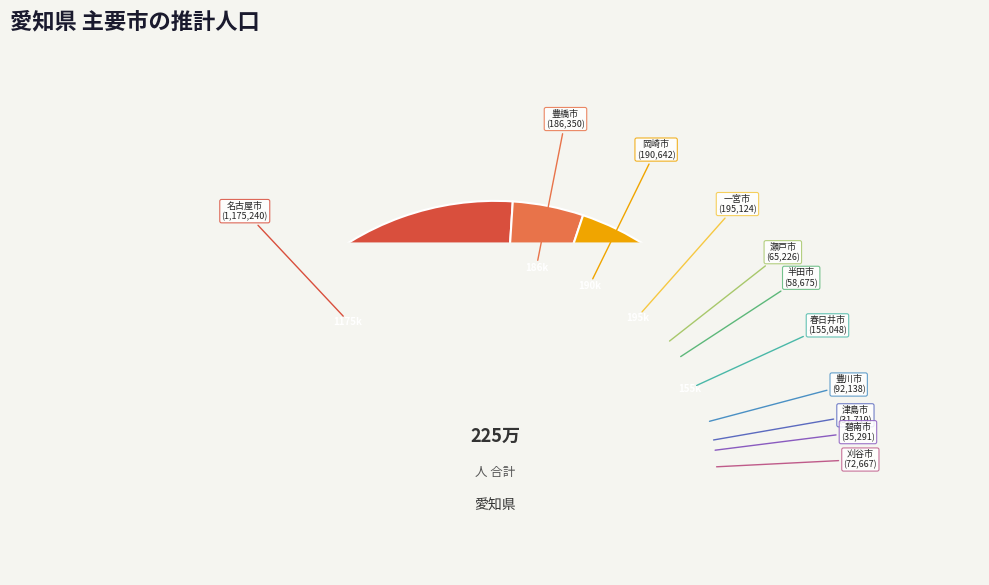

To the nearest percent, what is the difference between the largest and smallest slice percentages?

51%